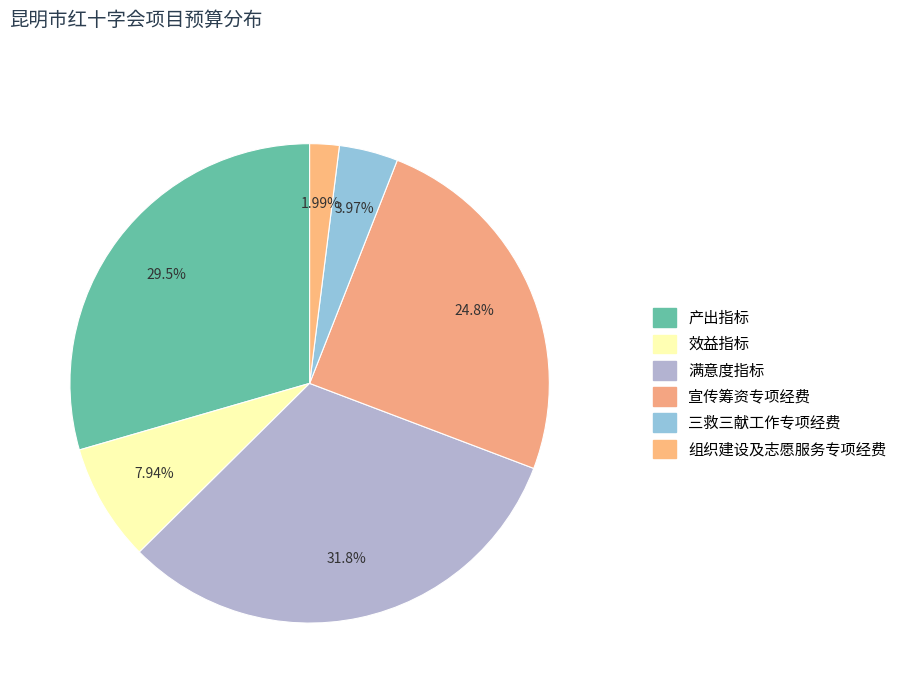

Which slice is the smallest?

组织建设及志愿服务专项经费